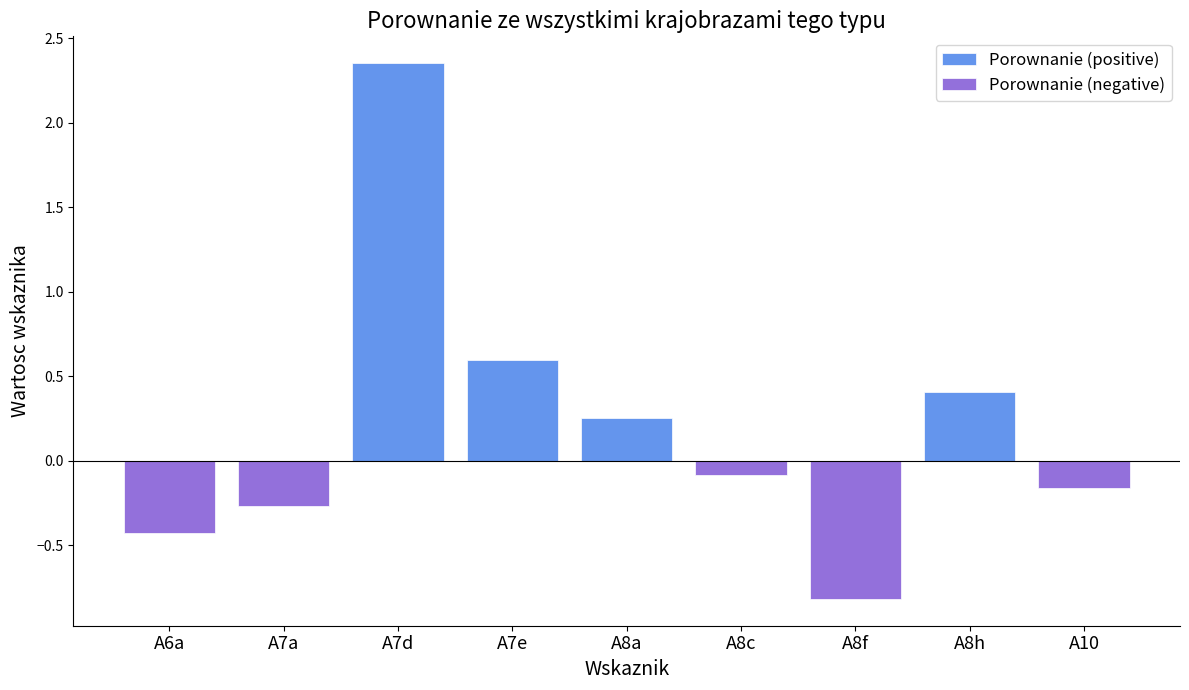

Which has a higher value, A6a or A8f?

A6a